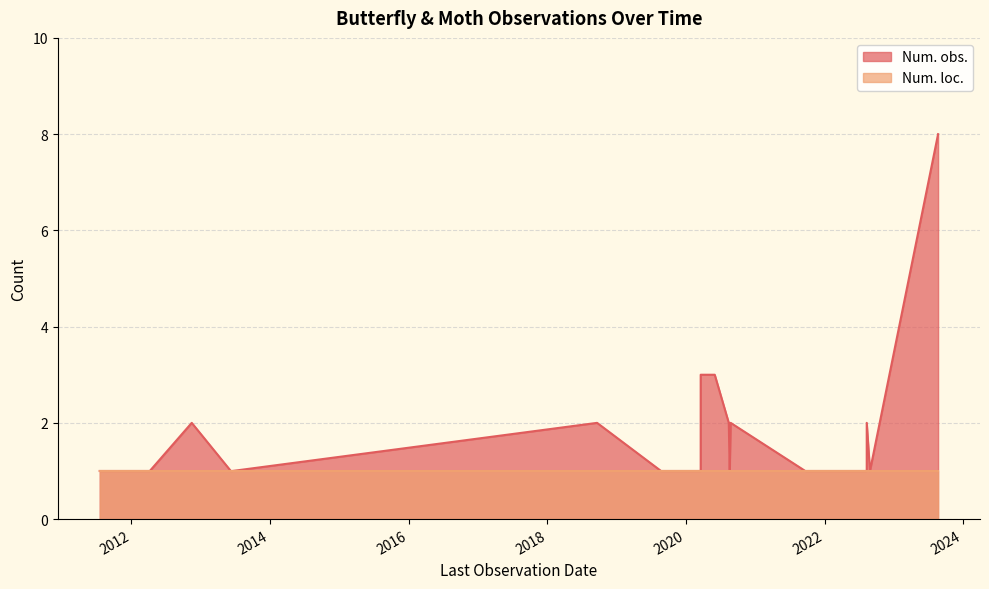

True or false: Num. loc. and Num. obs. cross at least once.

False